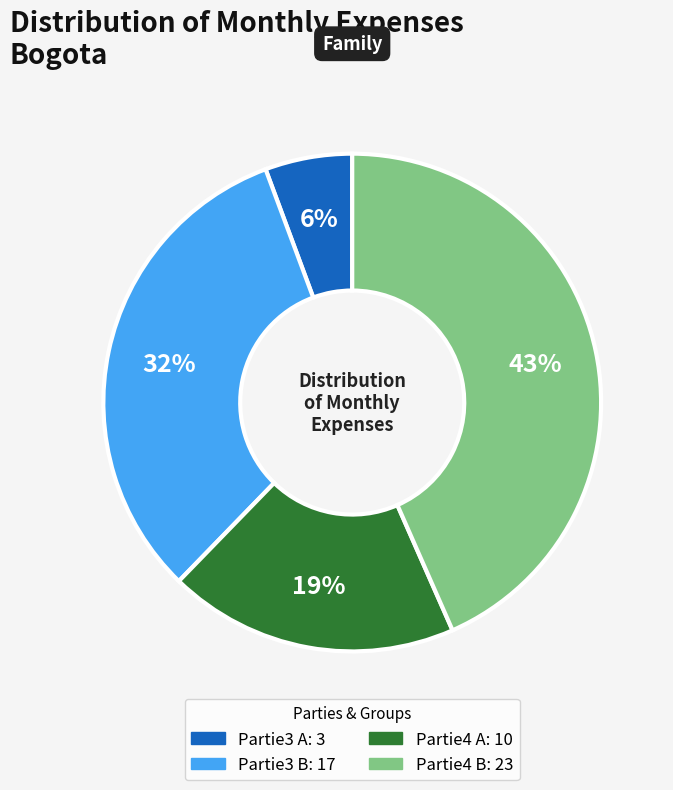

How many slices are in this pie chart?

4